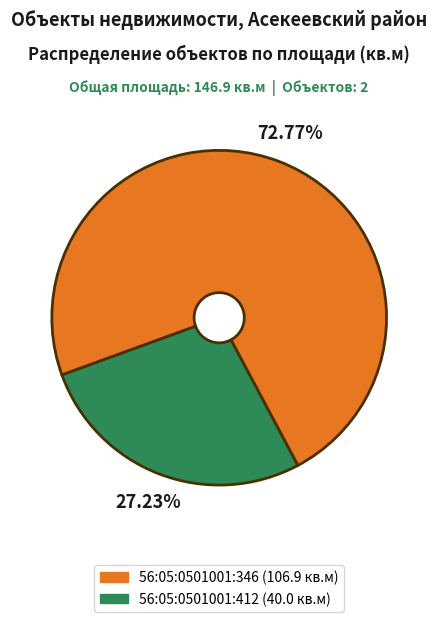

To the nearest percent, what is the average slice percentage?

50%